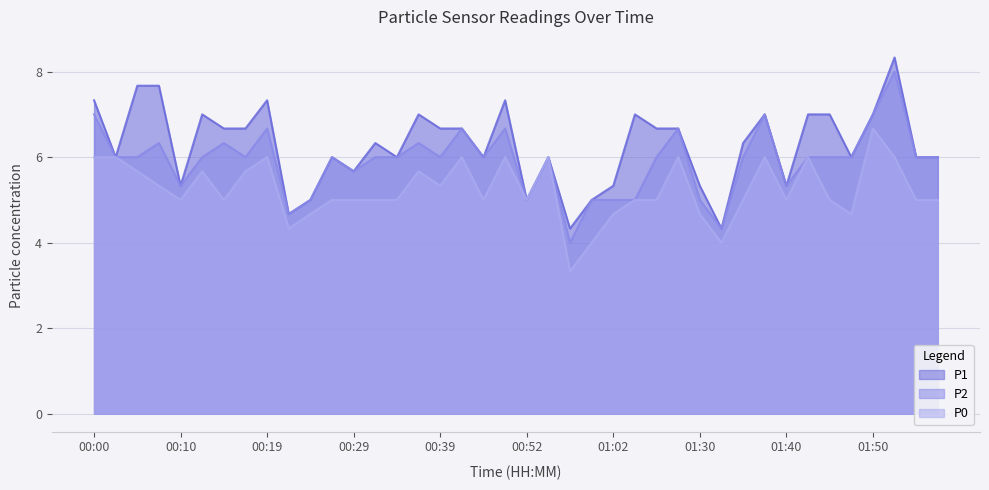

Reading left to right, what are all the values shown in this chart?

P1: 7.3	6.0	7.7	7.7	5.3	7.0	6.7	6.7	7.3	4.7	5.0	6.0	5.7	6.3	6.0	7.0	6.7	6.7	6.0	7.3	5.0	6.0	4.3	5.0	5.3	7.0	6.7	6.7	5.3	4.3	6.3	7.0	5.3	7.0	7.0	6.0	7.0	8.3	6.0	6.0
P2: 7.0	6.0	6.0	6.3	5.3	6.0	6.3	6.0	6.7	4.7	5.0	6.0	5.7	6.0	6.0	6.3	6.0	6.7	6.0	6.7	5.0	6.0	4.0	5.0	5.0	5.0	6.0	6.7	5.0	4.3	6.0	7.0	5.3	6.0	6.0	6.0	7.0	8.0	6.0	6.0
P0: 6.0	6.0	5.7	5.3	5.0	5.7	5.0	5.7	6.0	4.3	4.7	5.0	5.0	5.0	5.0	5.7	5.3	6.0	5.0	6.0	5.0	6.0	3.3	4.0	4.7	5.0	5.0	6.0	4.7	4.0	5.0	6.0	5.0	6.0	5.0	4.7	6.7	6.0	5.0	5.0